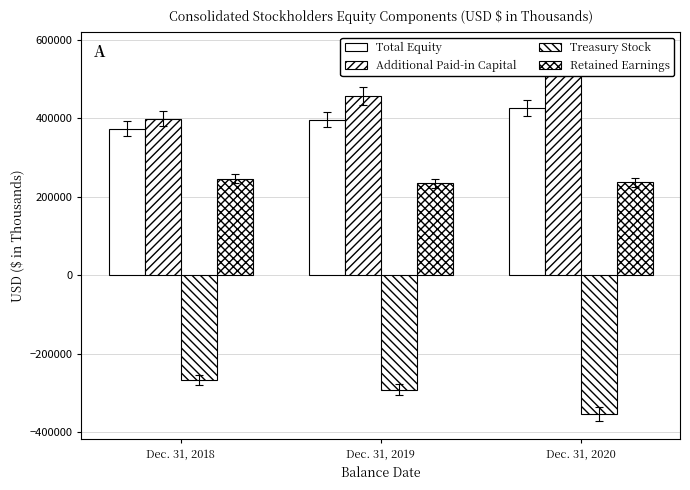

Which series has the largest range (max minus min)?

Additional Paid-in Capital